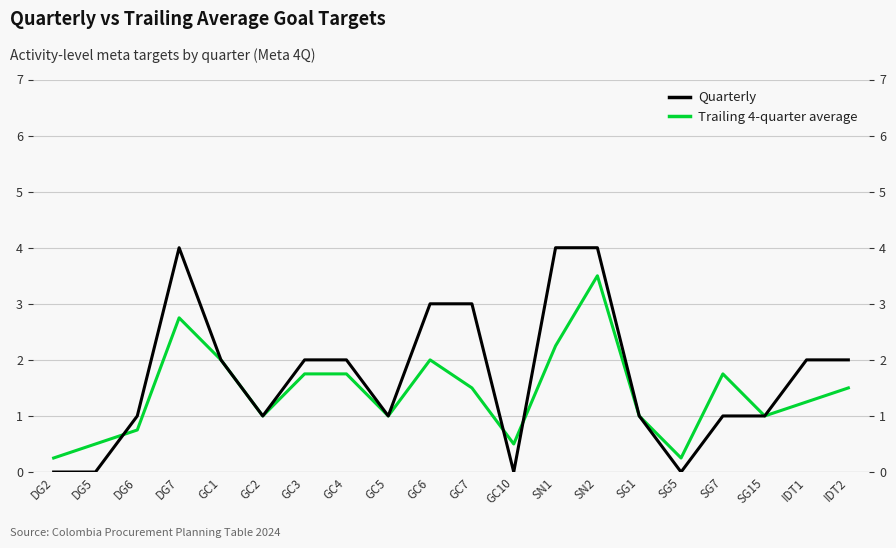

The value of Quarterly at SN1 is 4.0. True or false?

True